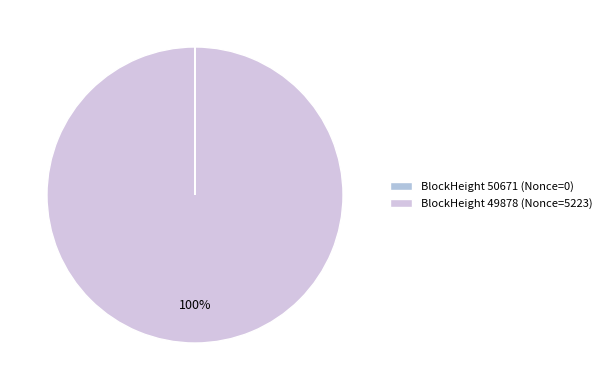

To the nearest percent, what is the difference between the largest and smallest slice percentages?

100%